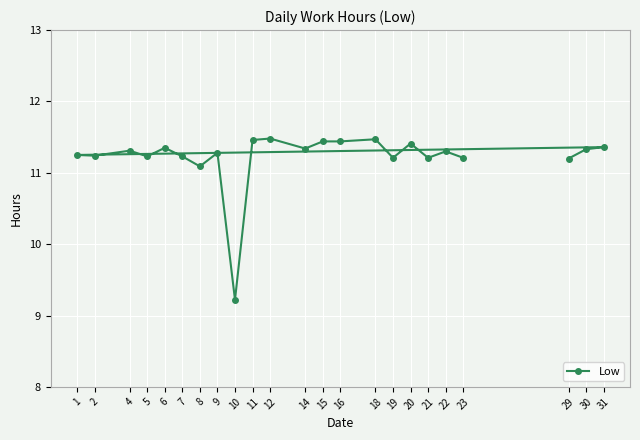

Where is the first local minimum?

2